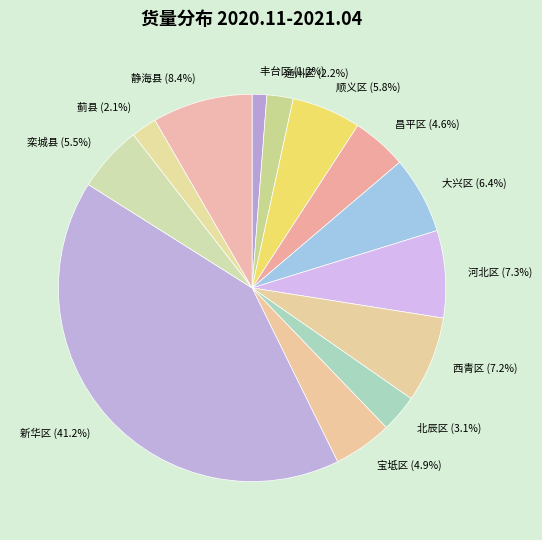

Is the sum of 顺义区 and 新华区 greater than half?

No